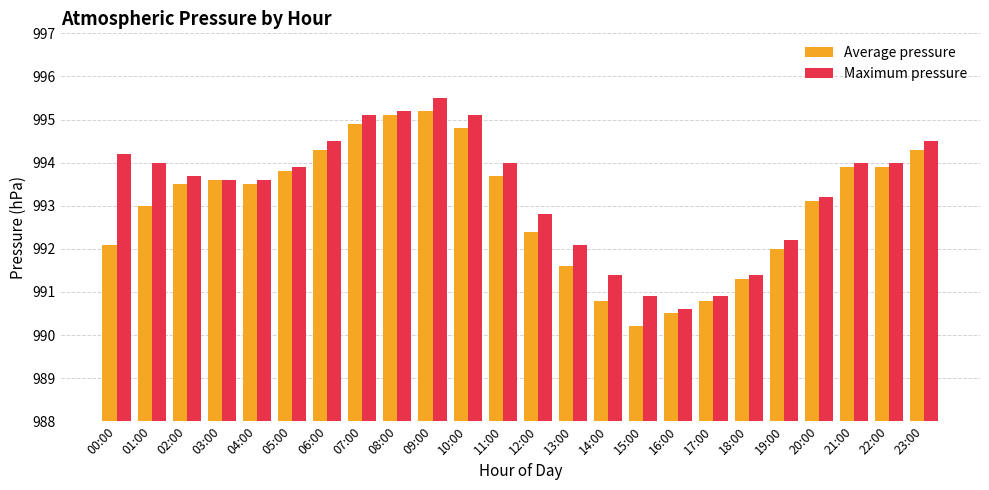

Is it true that Maximum pressure equals 993.6 at 03:00?

True